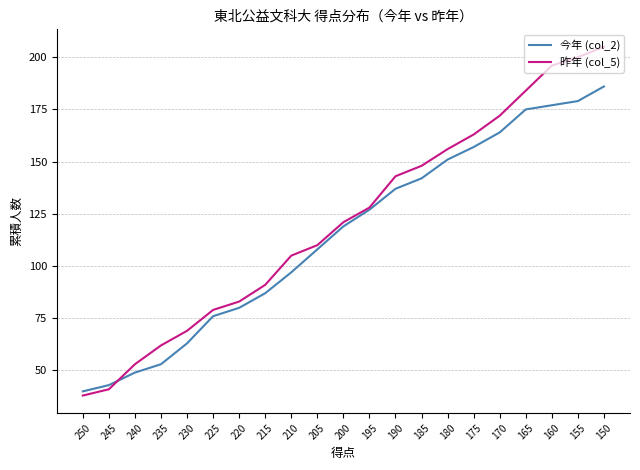

Which category has the highest value in the 昨年 (col_5) series?

150